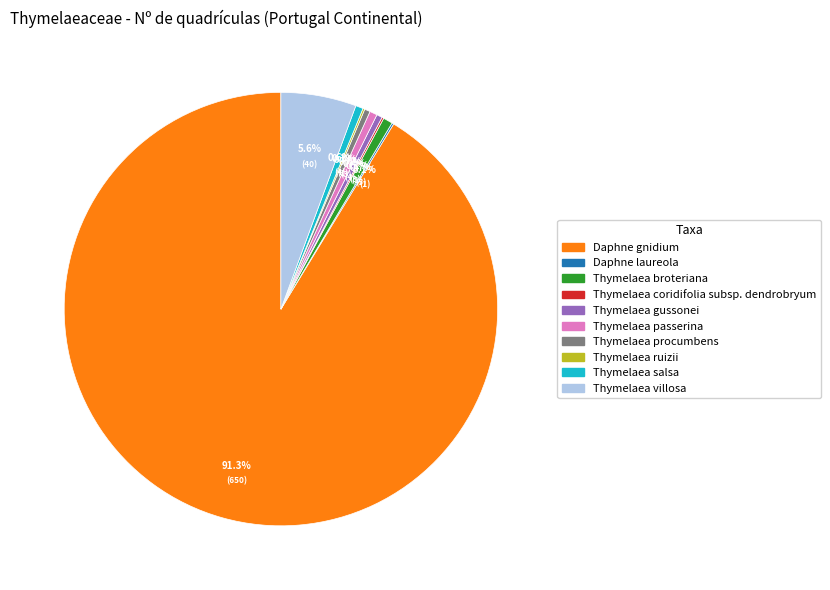

Is there a majority slice in this chart?

Yes